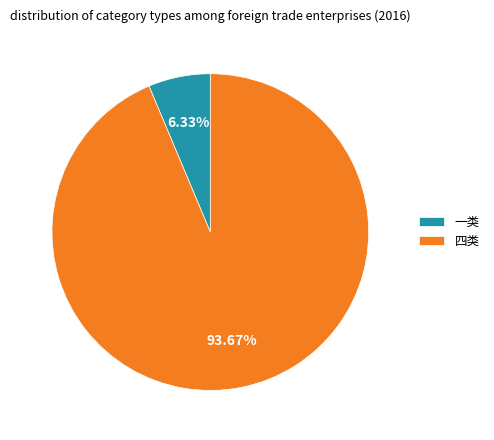

Is it true that 一类 is 6% of the pie?

True